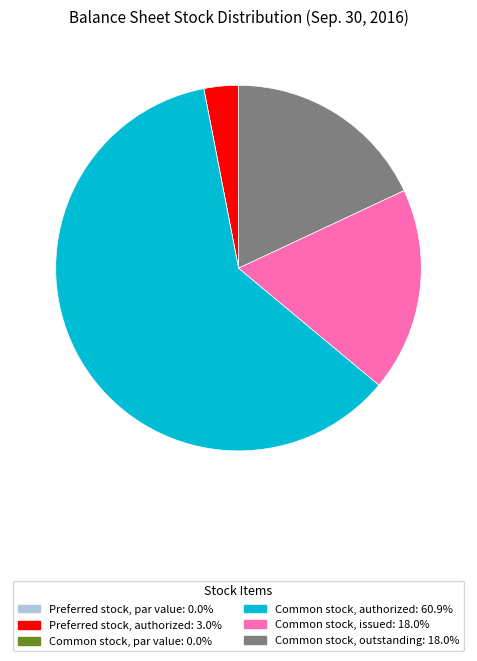

Which category has the biggest portion of the pie?

Common stock, authorized